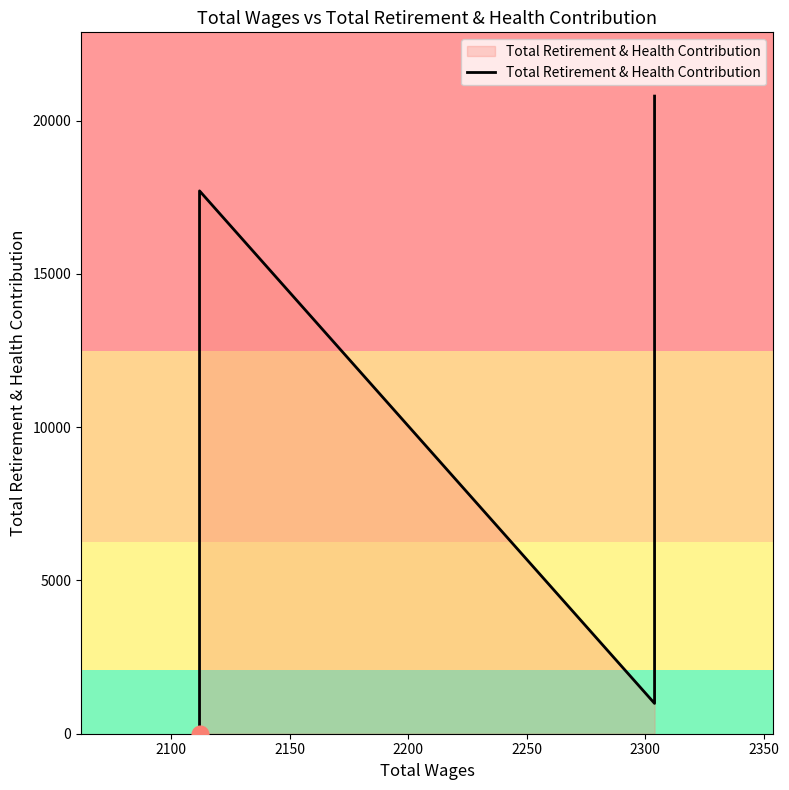

How many data points are less than 17710?

2